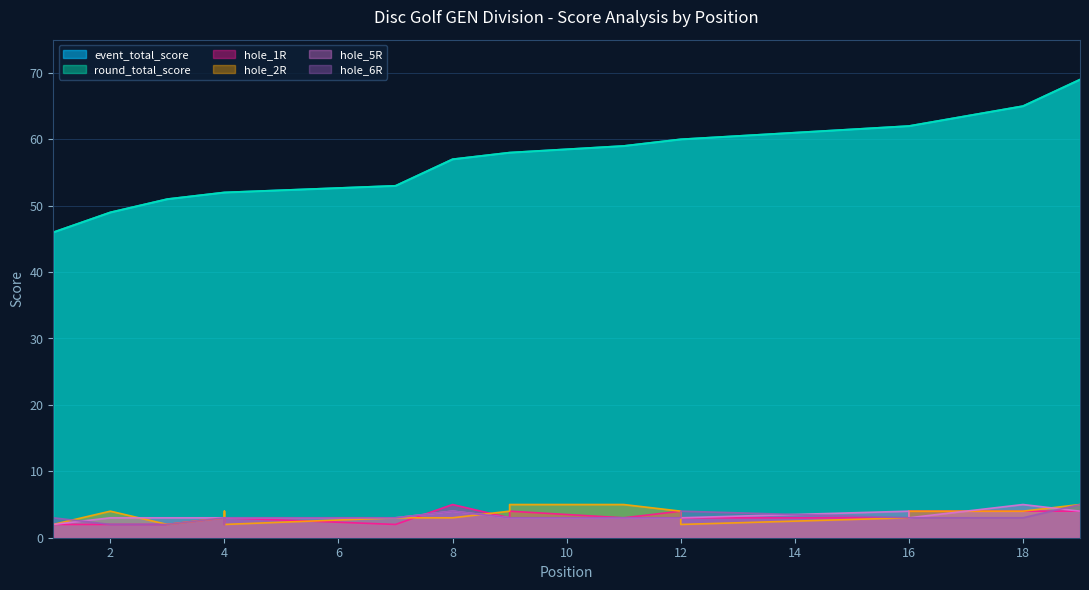

Reading left to right, transcribe all the data shown in this chart.

event_total_score: 1=46	2=49	3=51	4=52	4=52	4=52	7=53	8=57	9=58	9=58	11=59	12=60	12=60	12=60	12=60	16=62	16=62	18=65	19=69
round_total_score: 1=46	2=49	3=51	4=52	4=52	4=52	7=53	8=57	9=58	9=58	11=59	12=60	12=60	12=60	12=60	16=62	16=62	18=65	19=69
hole_1R: 1=2	2=2	3=2	4=3	4=2	4=3	7=2	8=5	9=3	9=4	11=3	12=4	12=3	12=3	12=3	16=3	16=4	18=4	19=4
hole_2R: 1=2	2=4	3=2	4=3	4=4	4=2	7=3	8=3	9=4	9=5	11=5	12=4	12=3	12=3	12=2	16=3	16=4	18=4	19=5
hole_5R: 1=2	2=3	3=3	4=3	4=3	4=3	7=3	8=4	9=3	9=3	11=3	12=3	12=3	12=3	12=3	16=4	16=3	18=5	19=4
hole_6R: 1=3	2=2	3=2	4=3	4=2	4=3	7=3	8=4	9=3	9=3	11=3	12=3	12=3	12=4	12=4	16=3	16=3	18=3	19=5